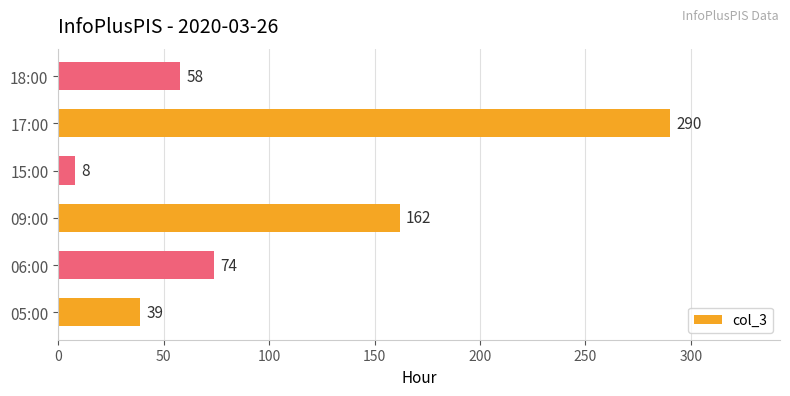

Is it true that the value at 06:00 is 127?

False